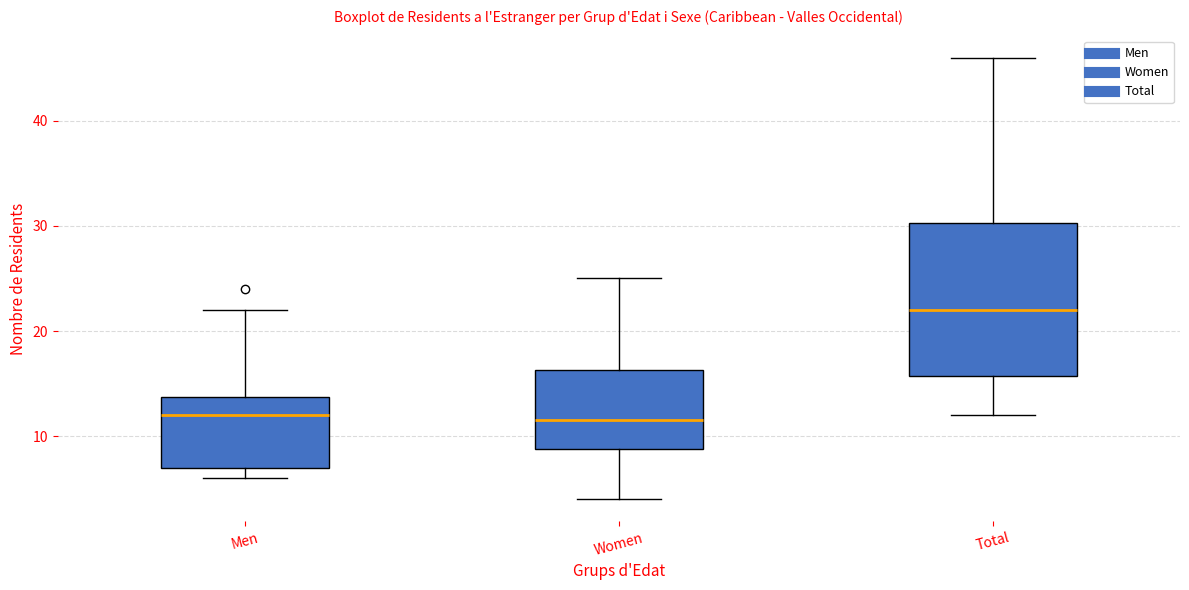

Reading left to right, transcribe this box plot: for each box, give where its median line is, the range the box spans, and where its two whiskers end, as read against the y-axis. The values are not printed on the chart, so give them approximately, as read against the axis.

Men: median 12, box 7 to 14, whiskers 6 to 22
Women: median 12, box 9 to 16, whiskers 4 to 25
Total: median 22, box 16 to 30, whiskers 12 to 46